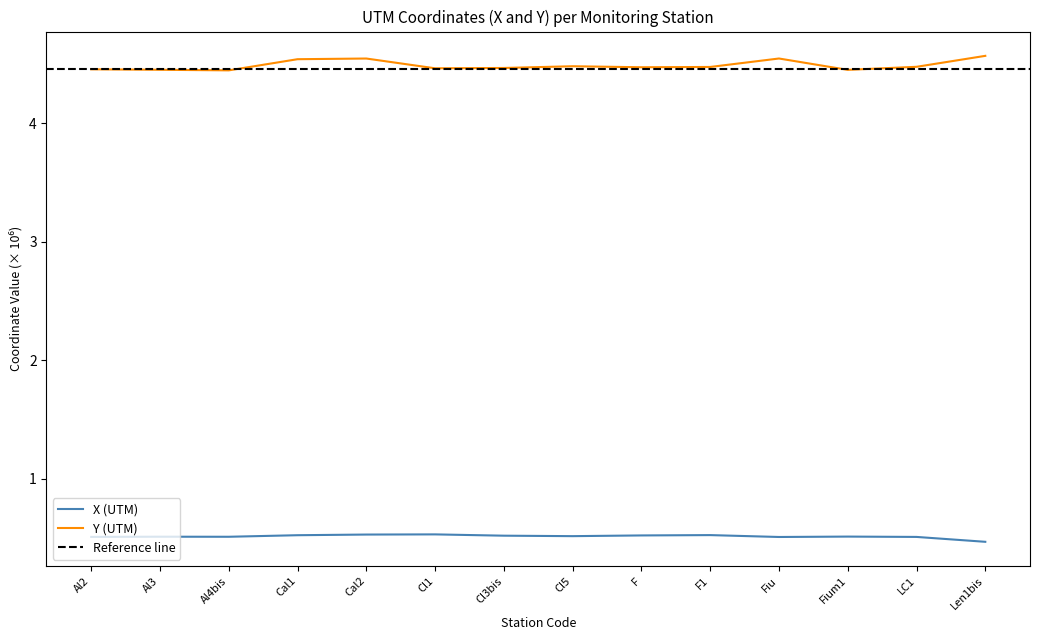

In X (UTM), how many points are lower than both neighbors (excluding endpoints)?

3